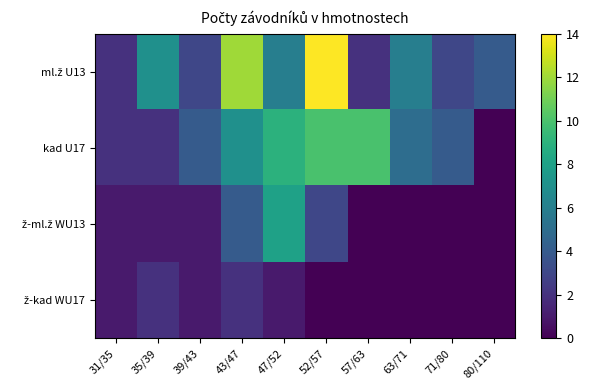

How many distinct data groups are displayed?

4